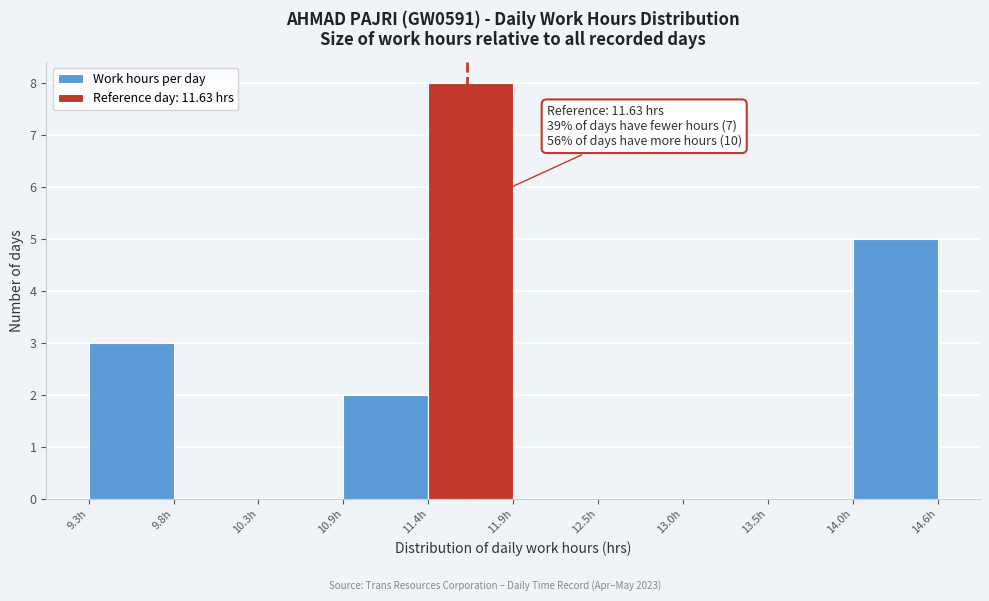

Which range on the x-axis has the tallest bar?

11.4 to 11.9